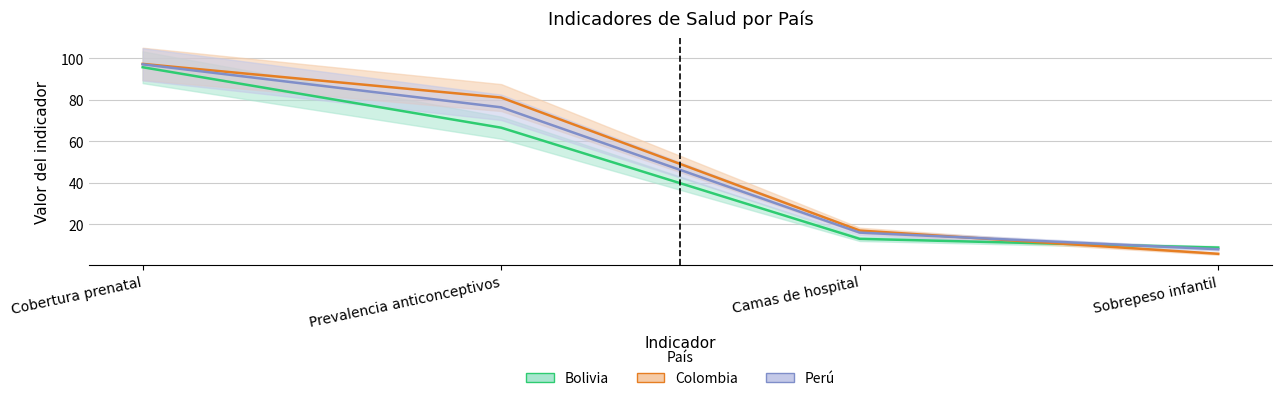

What is the label of the 3rd point from the right?

Prevalencia anticonceptivos